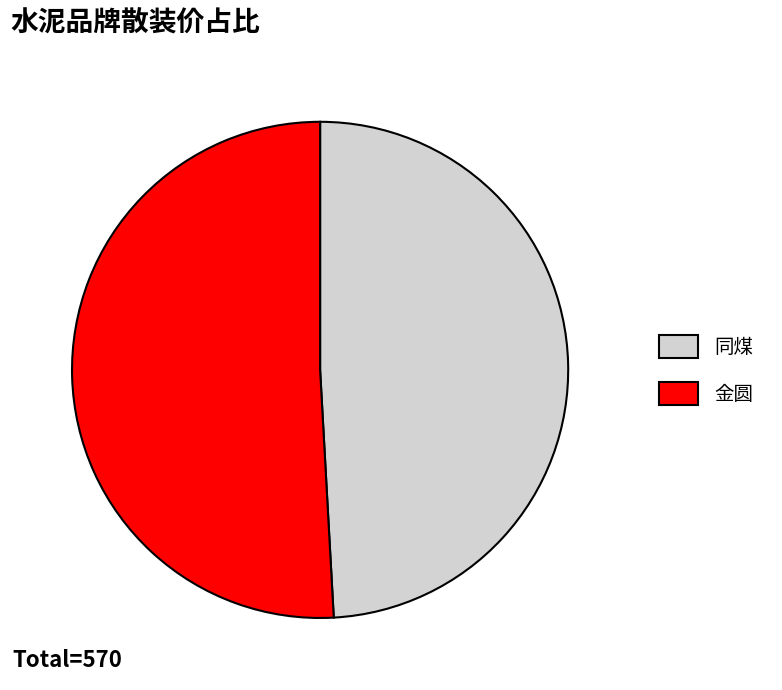

What is the largest slice in the pie chart?

金圆